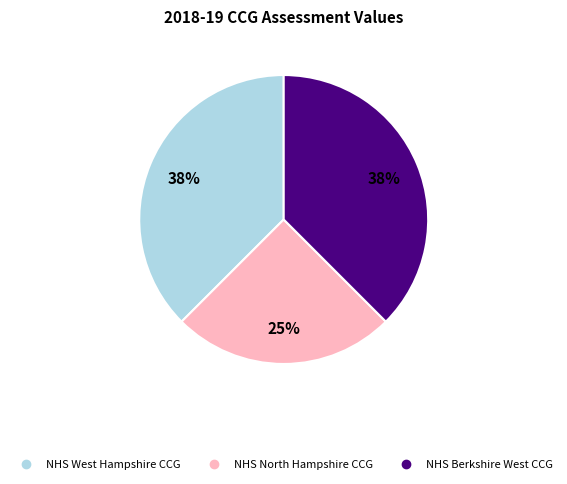

Does NHS West Hampshire CCG account for over 50% of the chart?

No